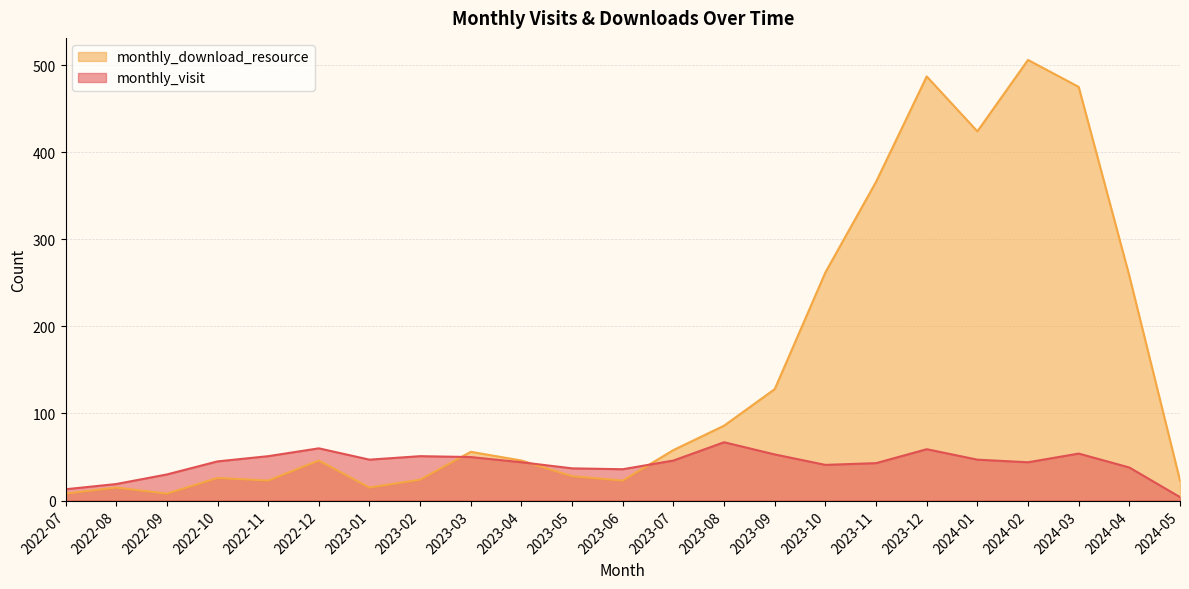

Is the value of monthly_download_resource at 2022-07 greater than the value of monthly_visit at 2023-12?

No